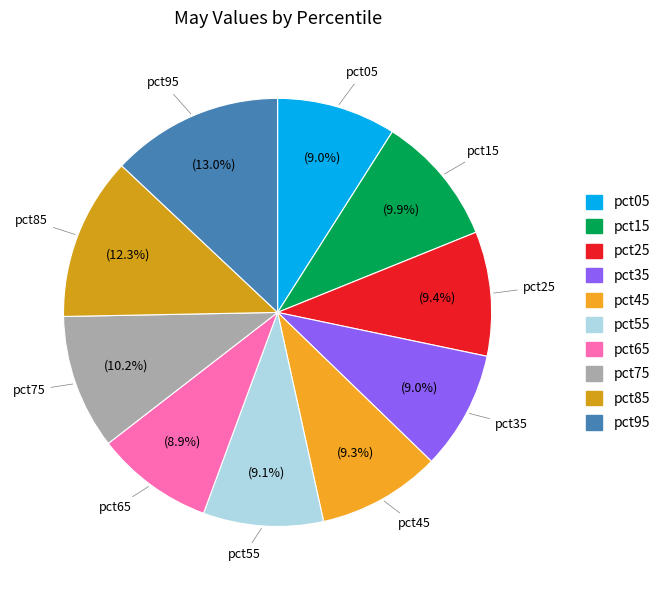

Between pct75 and pct65, which is larger?

pct75